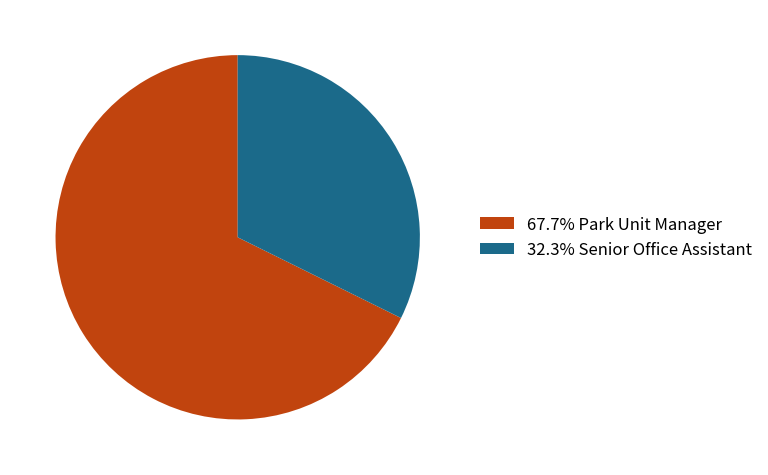

Is there a majority slice in this chart?

Yes